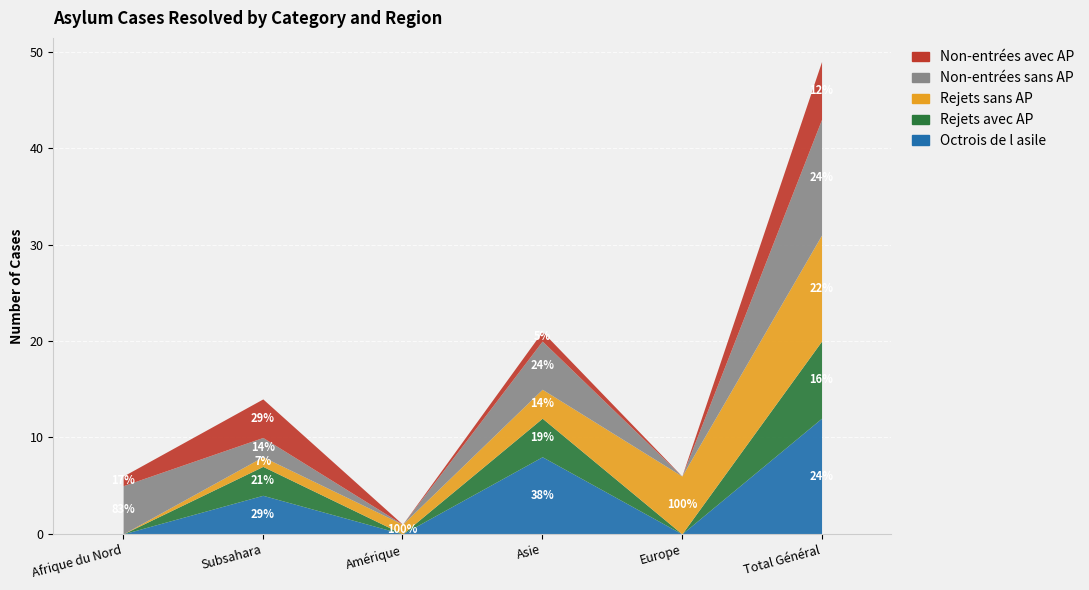

At which category is the sum across all series the highest?

Total Général